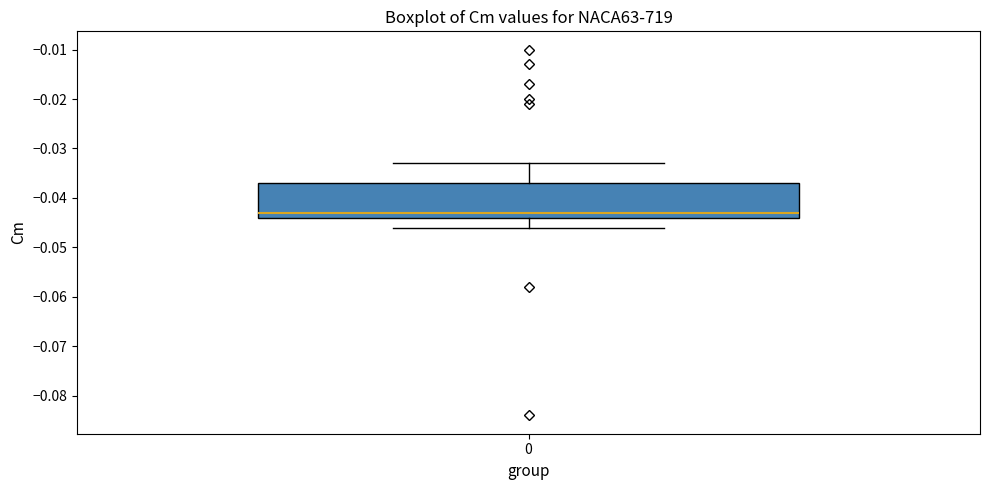

Transcribe this box plot: give where the median line is, the range the box spans, and where the two whiskers end, as read against the y-axis. The values are not printed on the chart, so give them approximately, as read against the axis.

median -0.043, box -0.044 to -0.037, whiskers -0.046 to -0.033